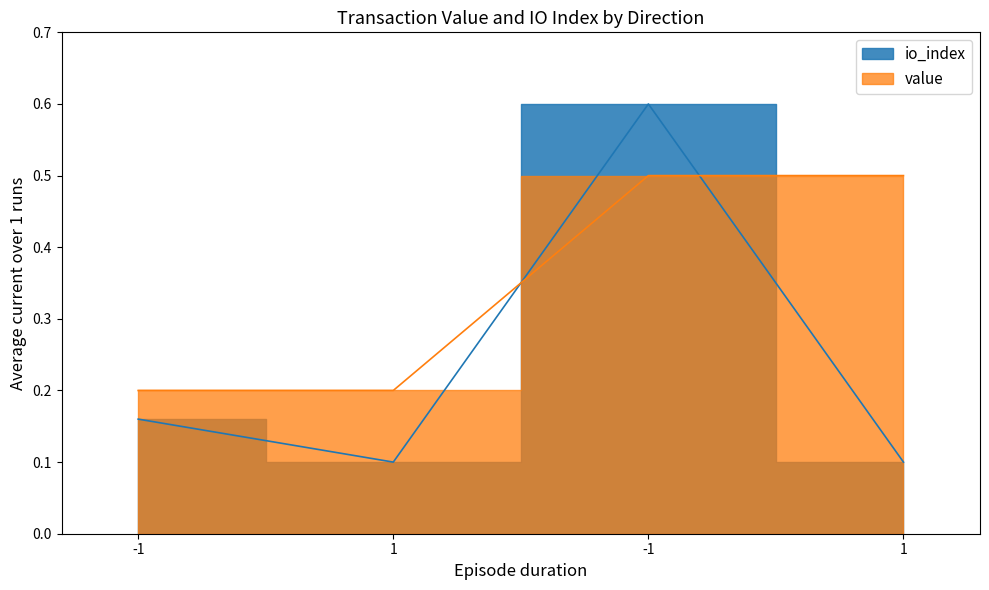

How many lines are shown in the chart?

2